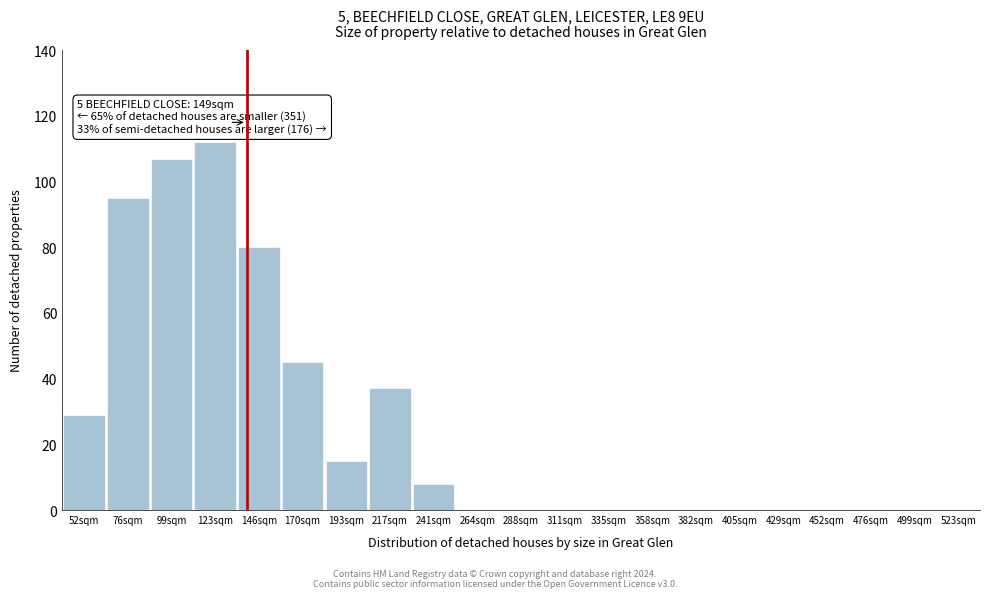

Reading left to right, what are all the values shown in this chart?

52sqm=29	76sqm=95	99sqm=107	123sqm=112	146sqm=80	170sqm=45	193sqm=15	217sqm=37	241sqm=8	264sqm=0	288sqm=0	311sqm=0	335sqm=0	358sqm=0	382sqm=0	405sqm=0	429sqm=0	452sqm=0	476sqm=0	499sqm=0	523sqm=0